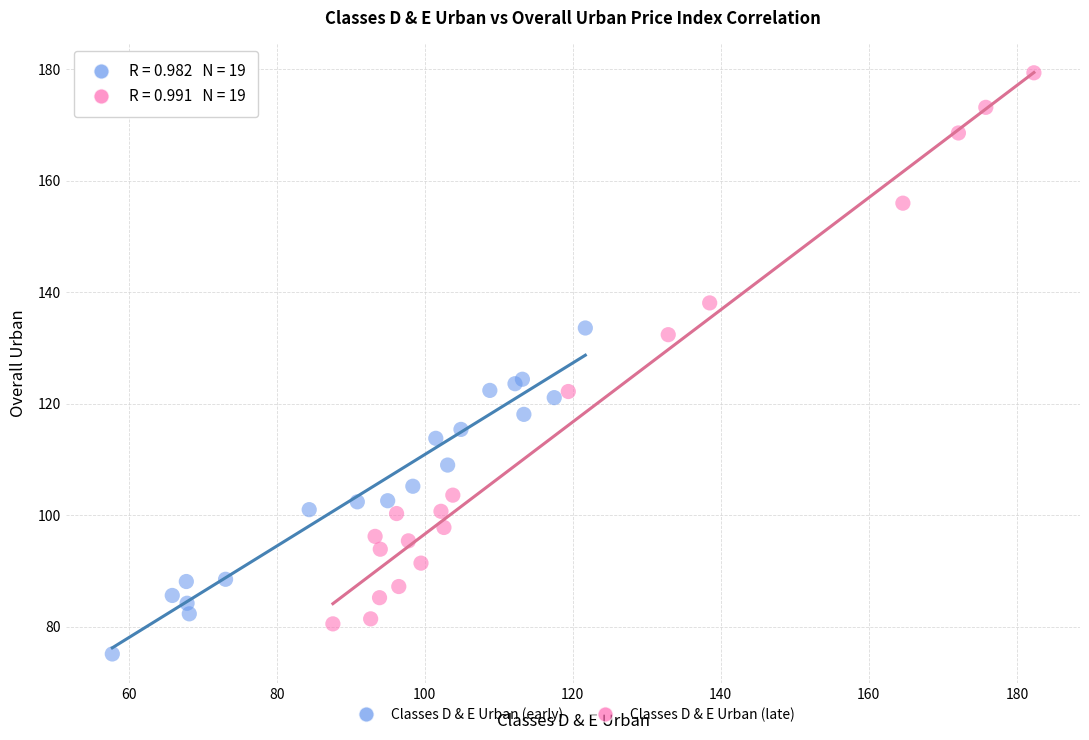

Which series reaches the maximum Y coordinate?

Classes D & E Urban (late)